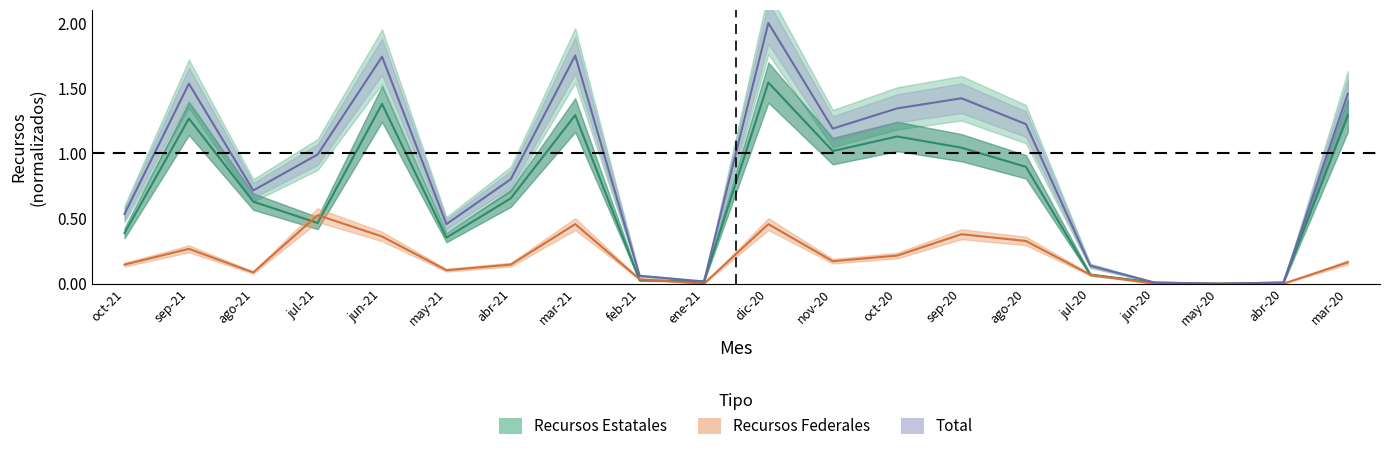

Which series has the widest spread of values?

Total